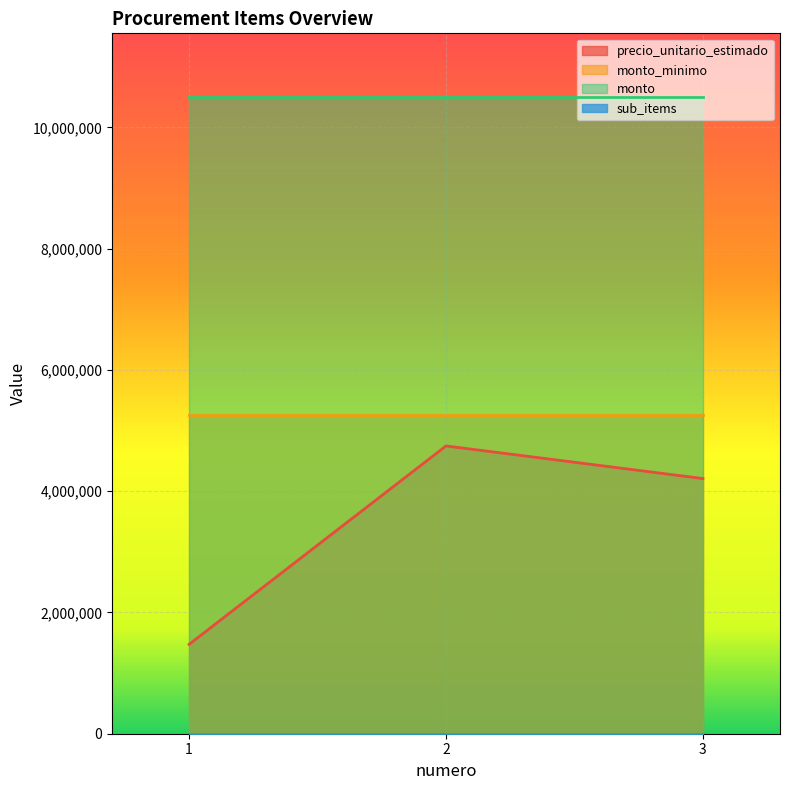

At which label is sub_items closest to 1?

1